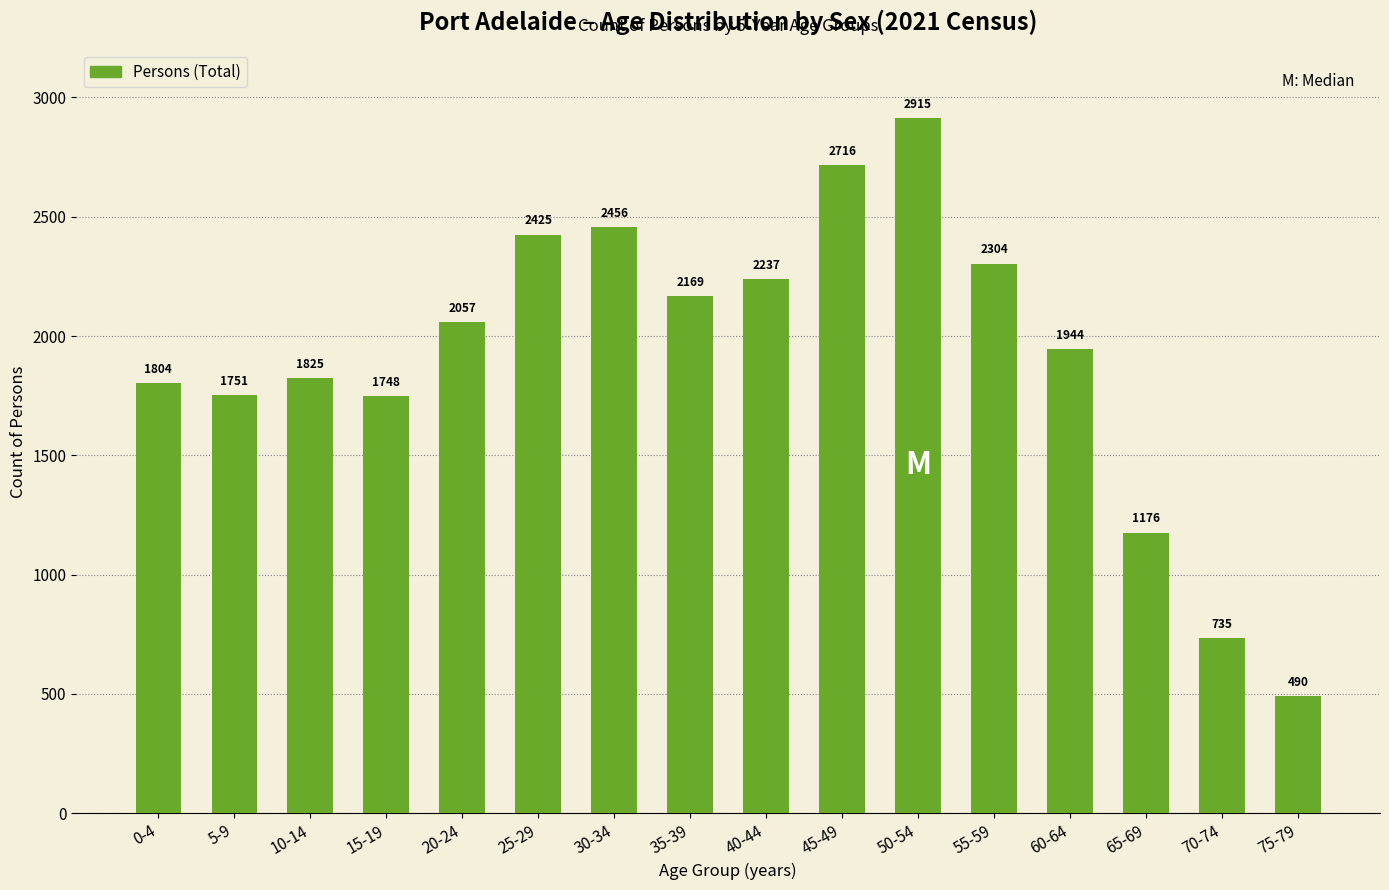

Does the chart contain any negative values?

No